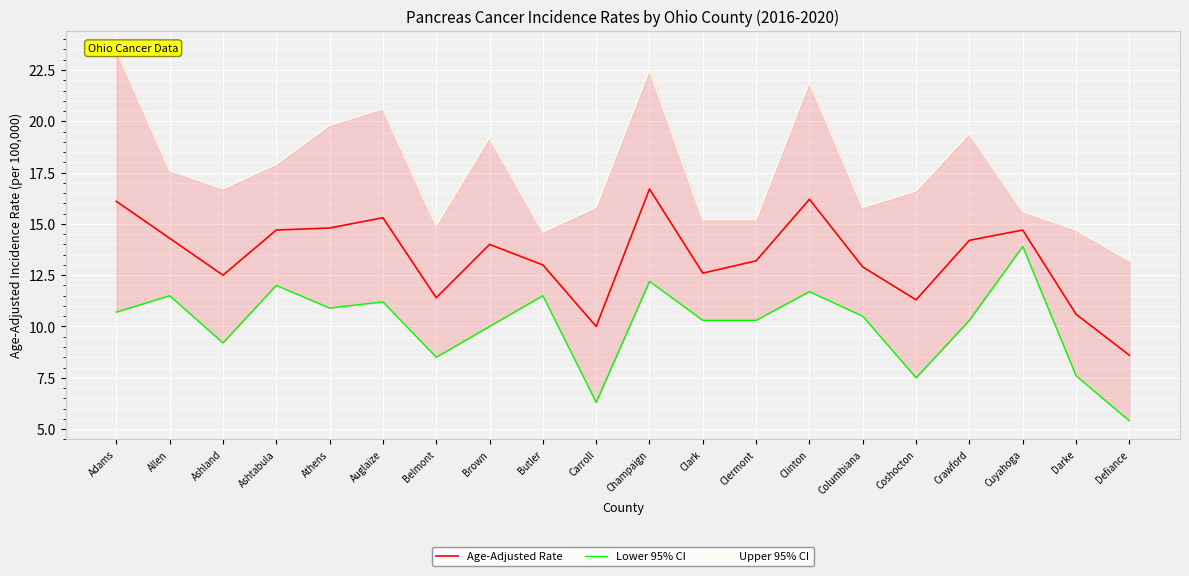

True or false: Lower 95% CI and Upper 95% CI cross at least once.

False